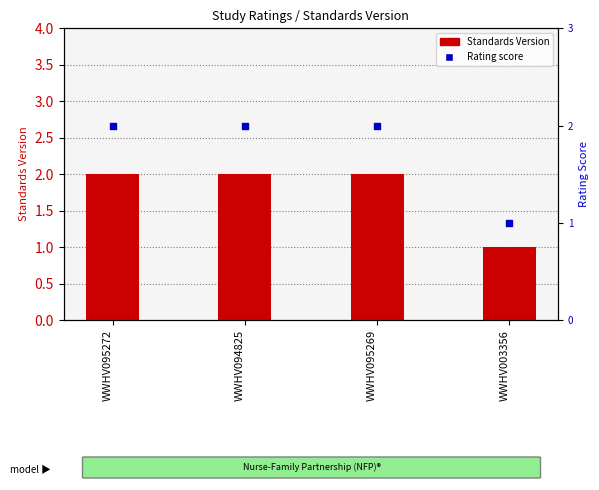

Which series has the widest spread of Y values?

Standards Version